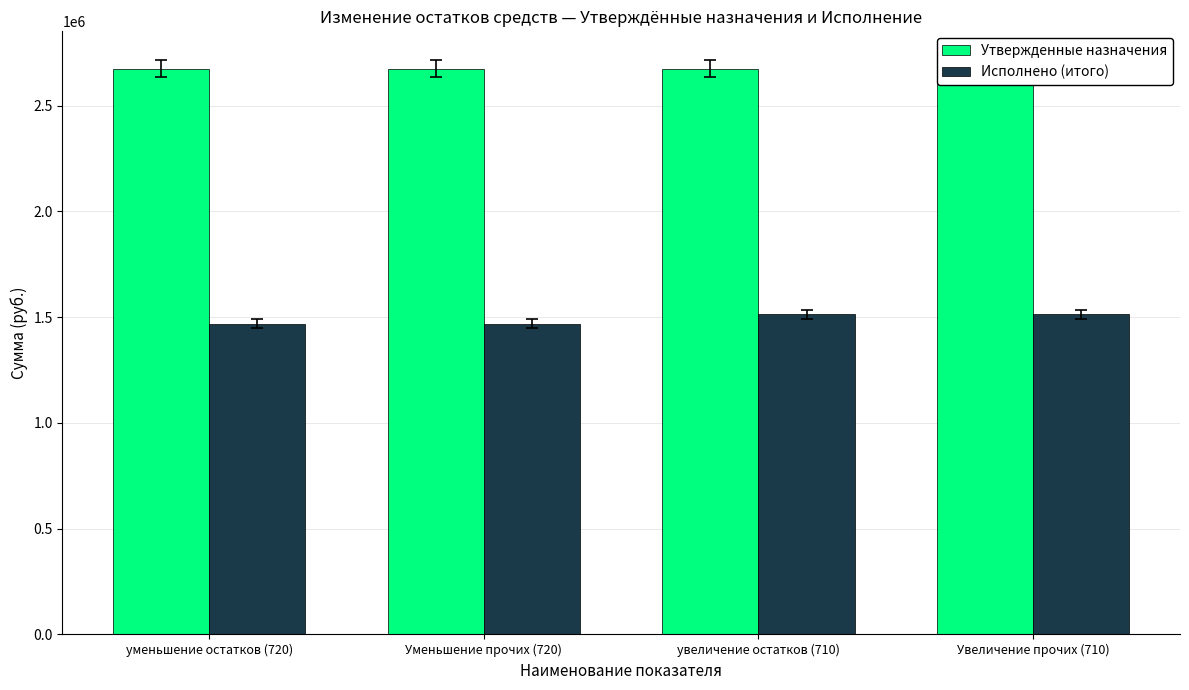

At which category is the sum across all series the highest?

увеличение остатков (710)